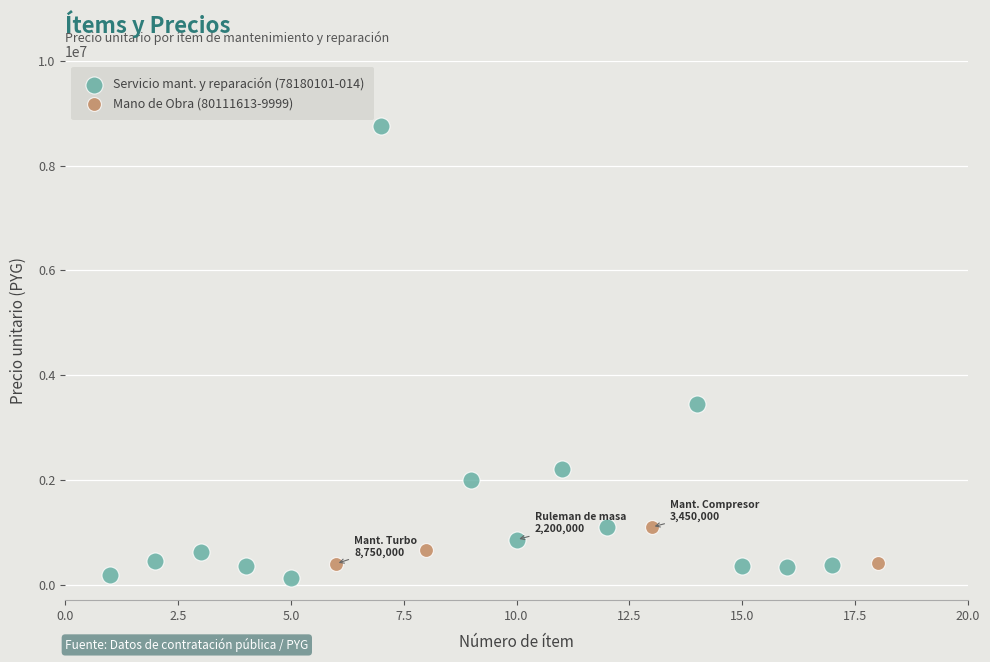

Which series reaches the minimum Y coordinate?

Servicio mant. y reparación (78180101-014)